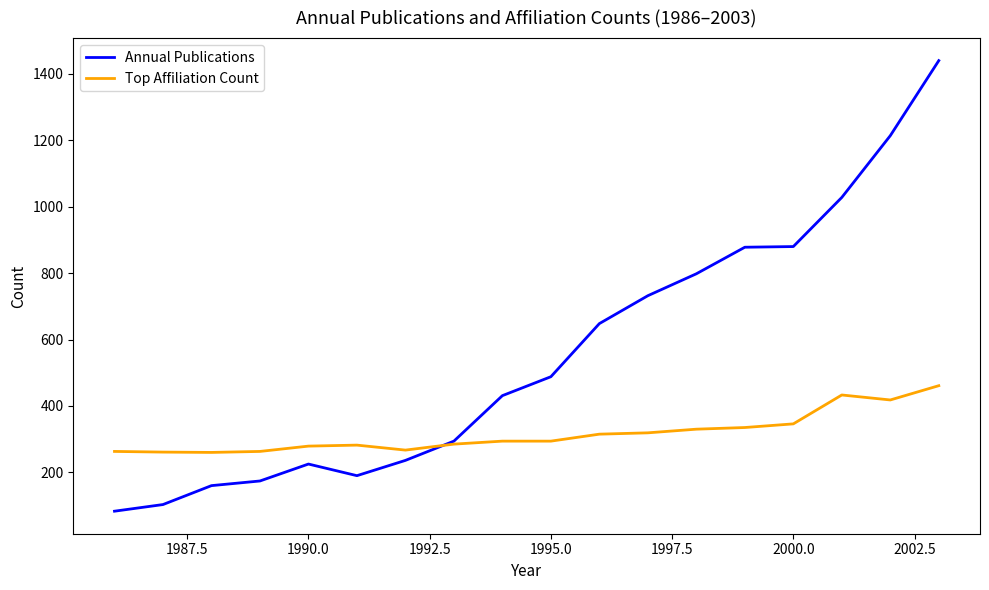

Which series has the largest range (max minus min)?

Annual Publications